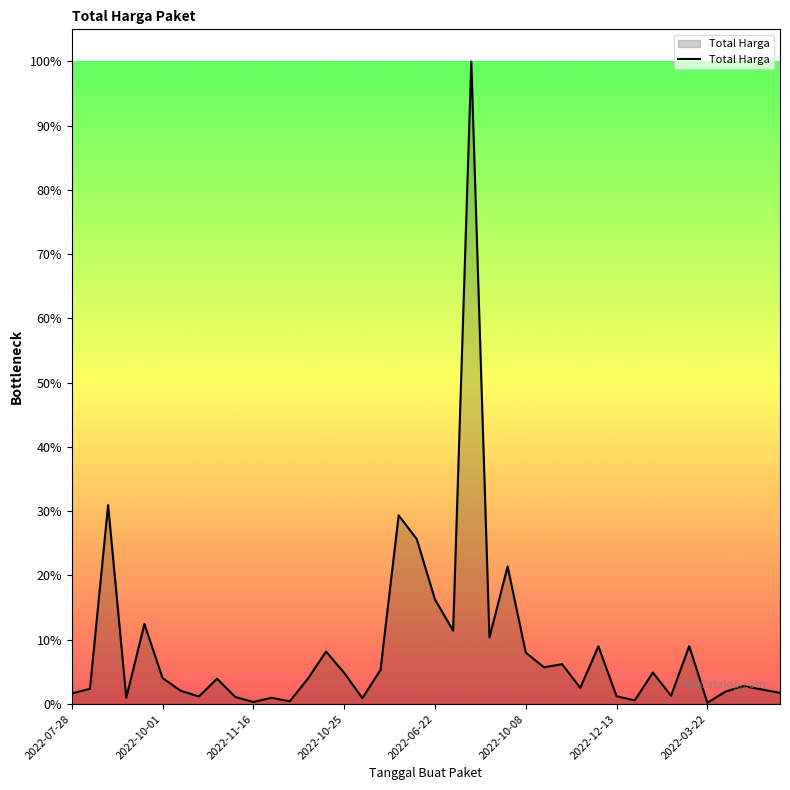

Does the chart have visible grid lines?

No